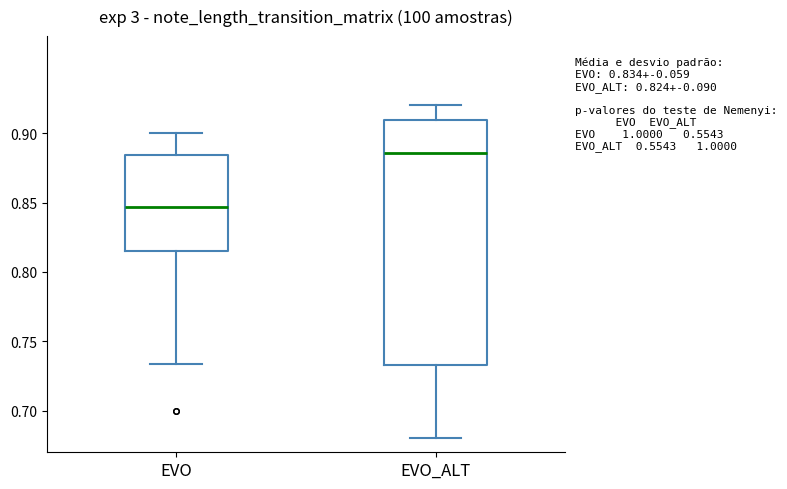

Comparing the boxes themselves (not the whiskers), which one is the tallest?

EVO_ALT